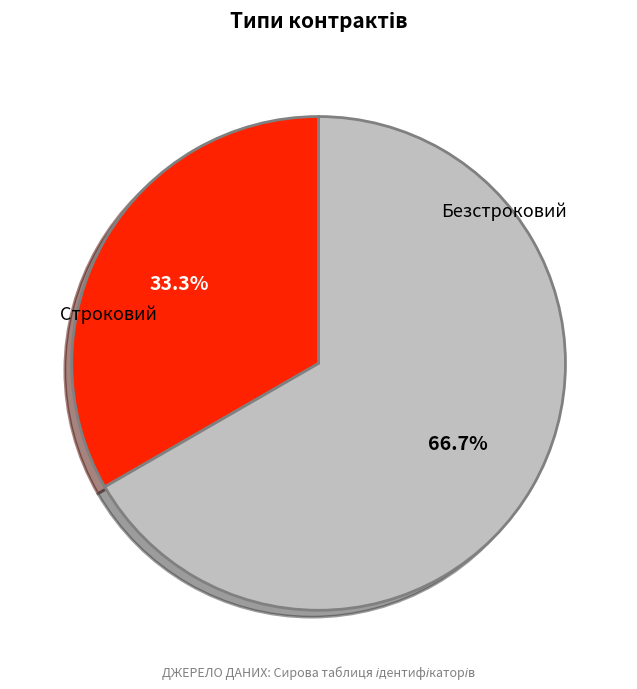

Which slice represents more than half of the pie?

Безстроковий